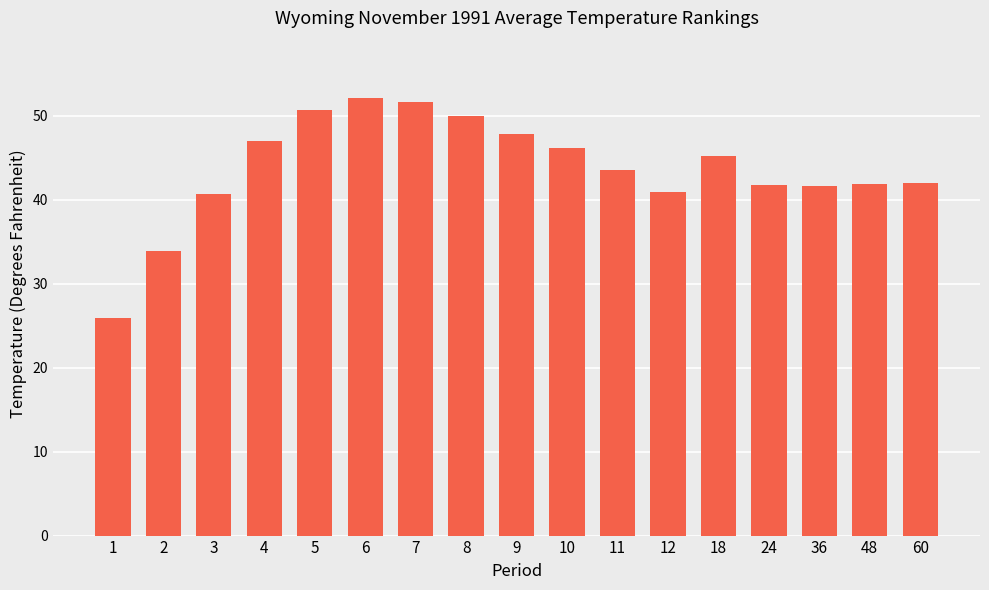

What value does the data have at 4?

47.0